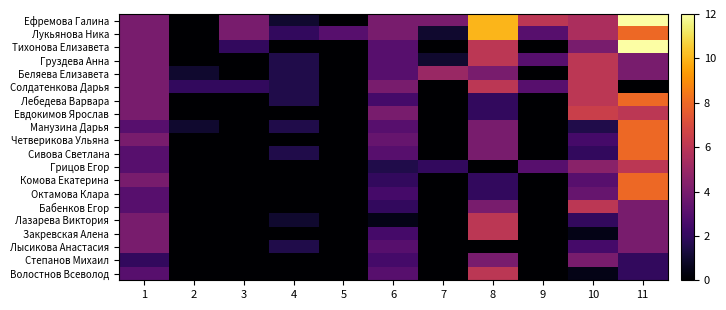

Which has a higher value, 5 or 2?

5